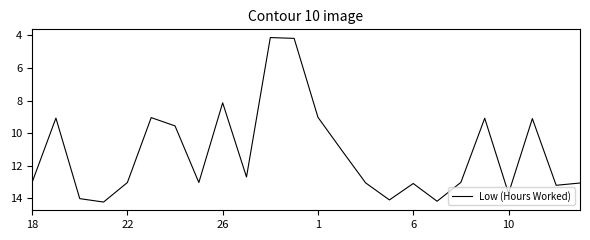

What is the difference between the maximum and minimum values?

10.1